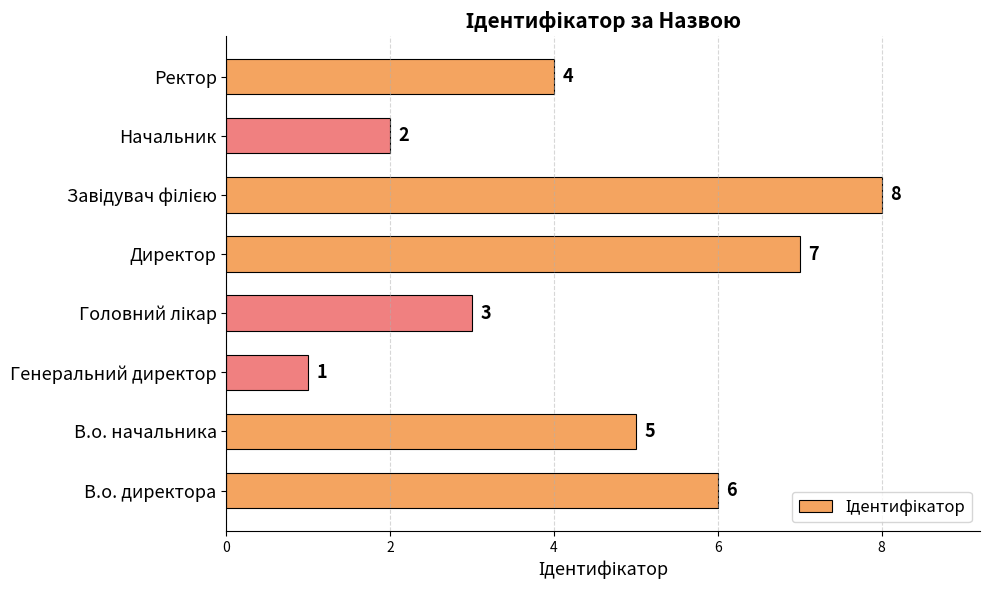

How many categories are shown in the chart?

8